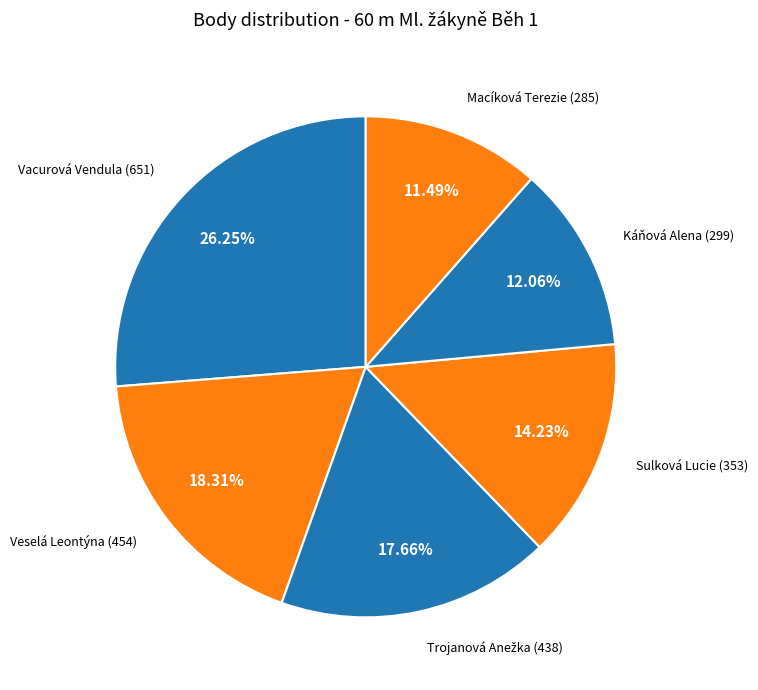

How many slices are in this pie chart?

6